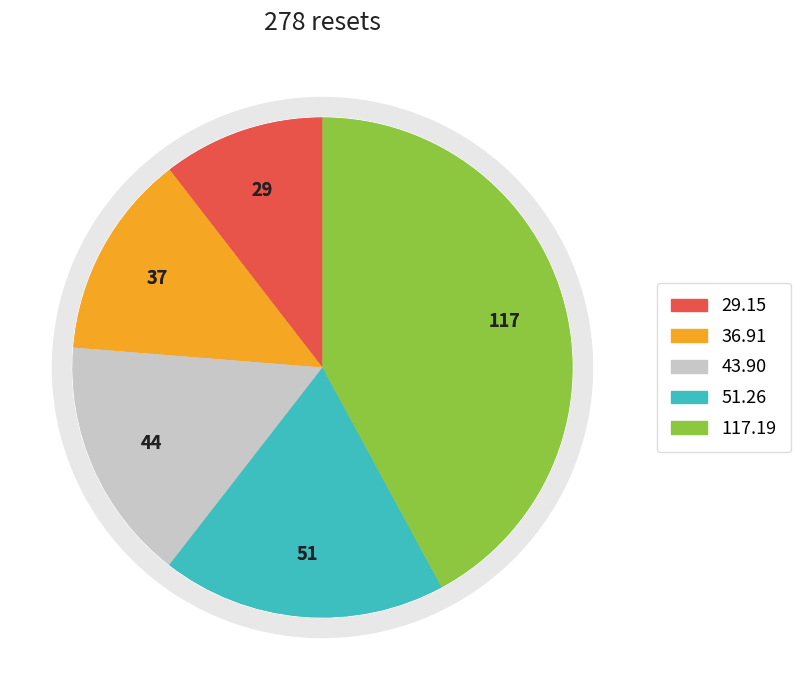

Does 2025-09-18 account for over 50% of the chart?

No